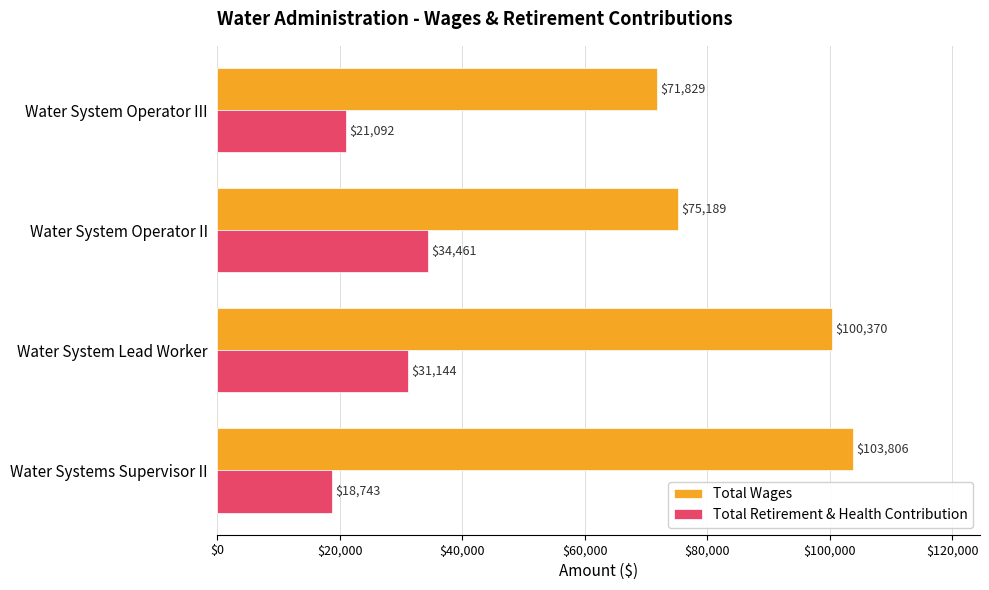

Is the value of Total Retirement & Health Contribution at Water System Lead Worker greater than the value of Total Wages at Water System Operator II?

No